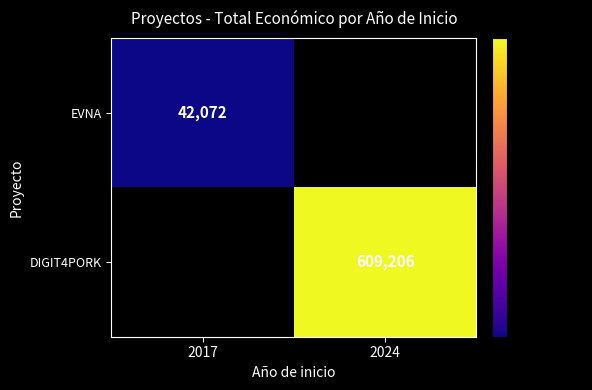

The value of EVNA at 2017 is 68497. True or false?

False